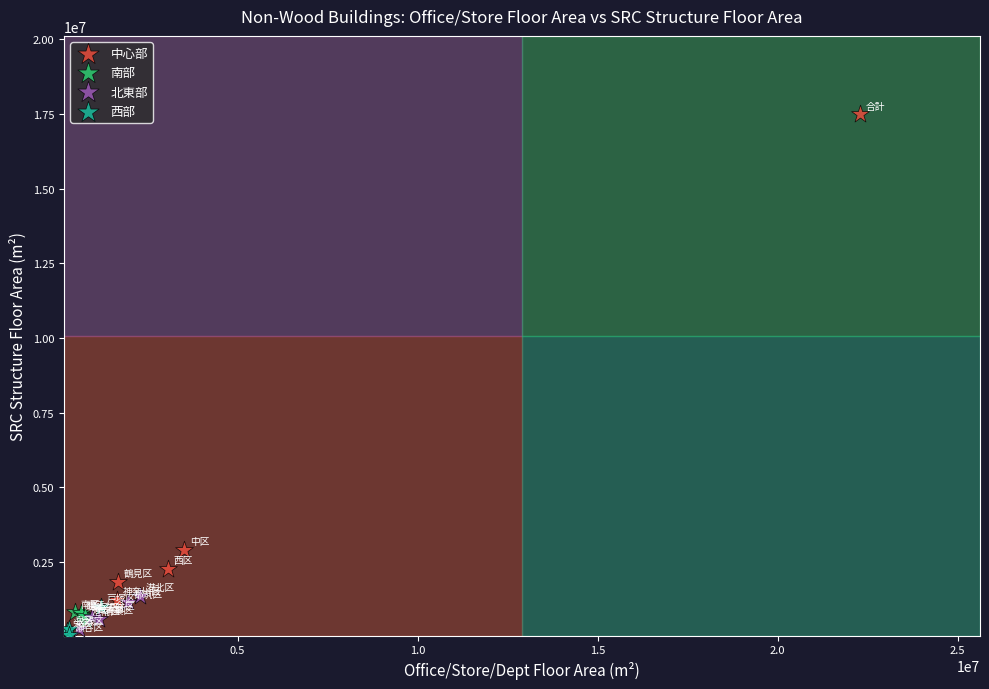

Which series has the widest spread of Y values?

中心部